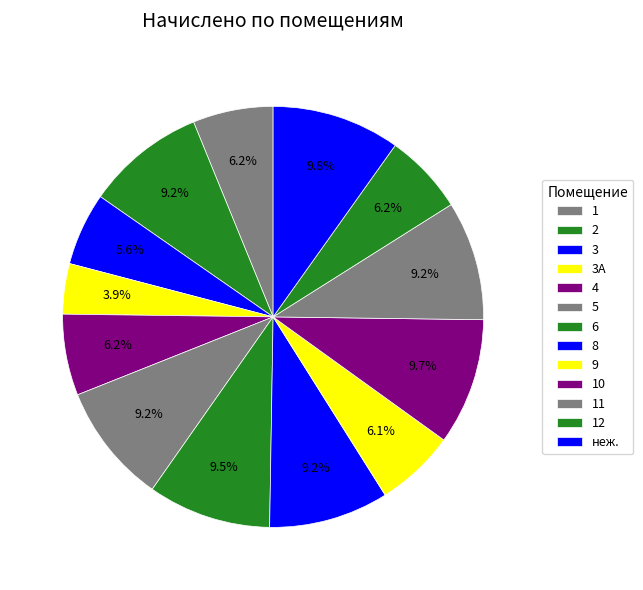

Between 9 and неж., which is larger?

неж.